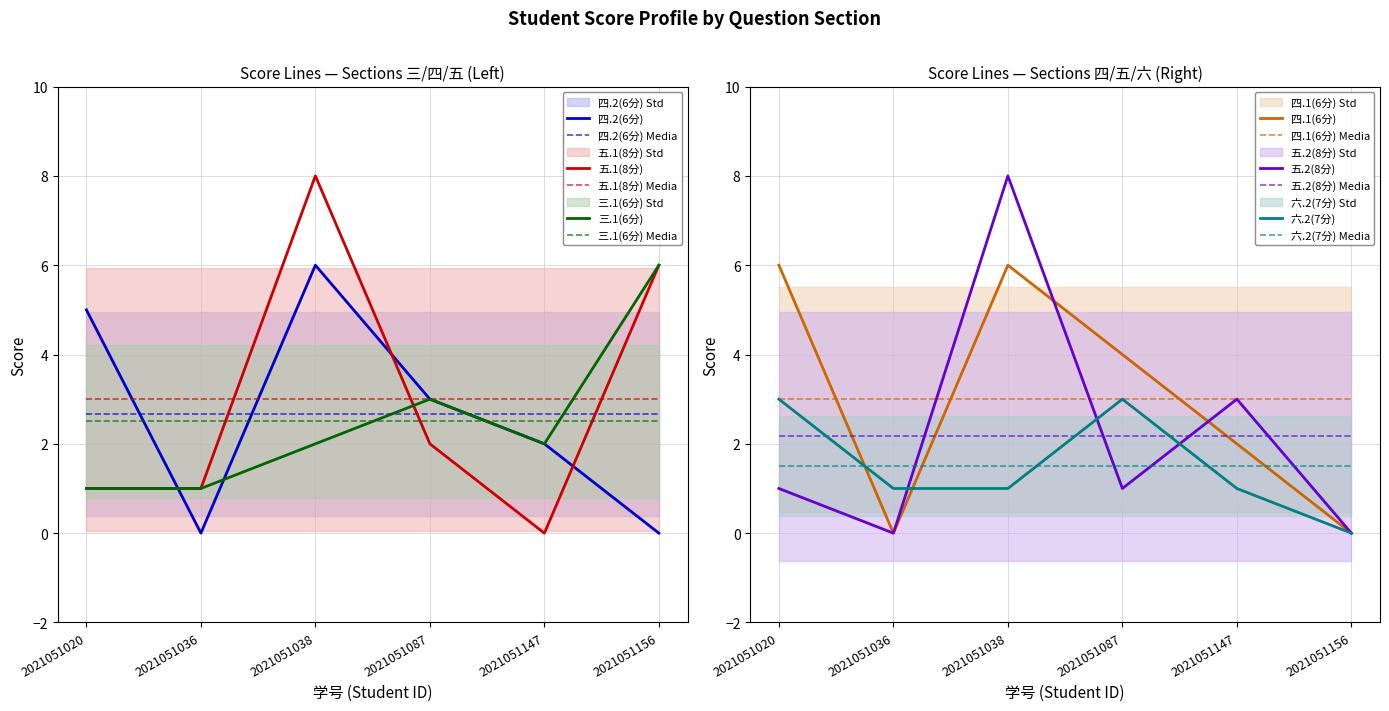

Is the value of 三.1(6分) at 2021051038 greater than the value of 四.1(6分) at 2021051038?

No